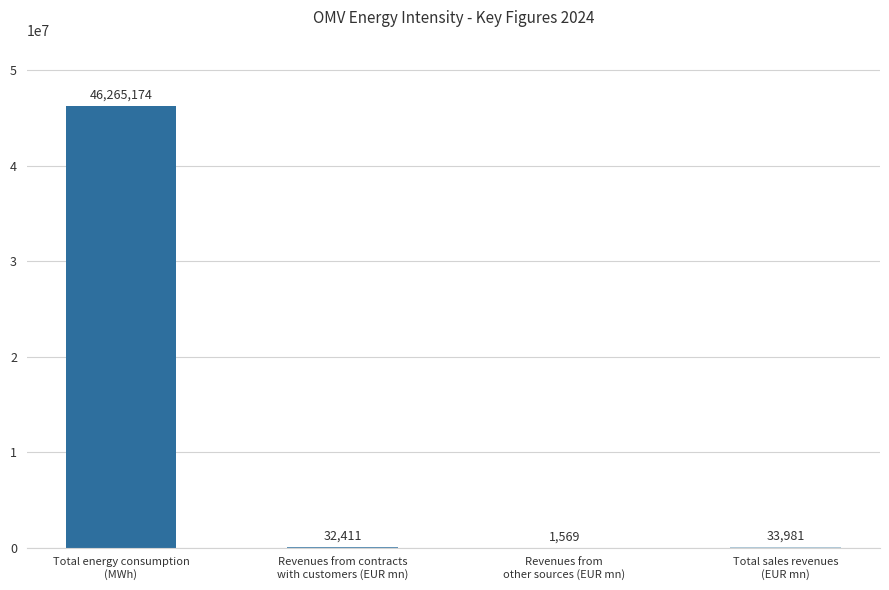

What is the maximum value shown in the chart?

46265174